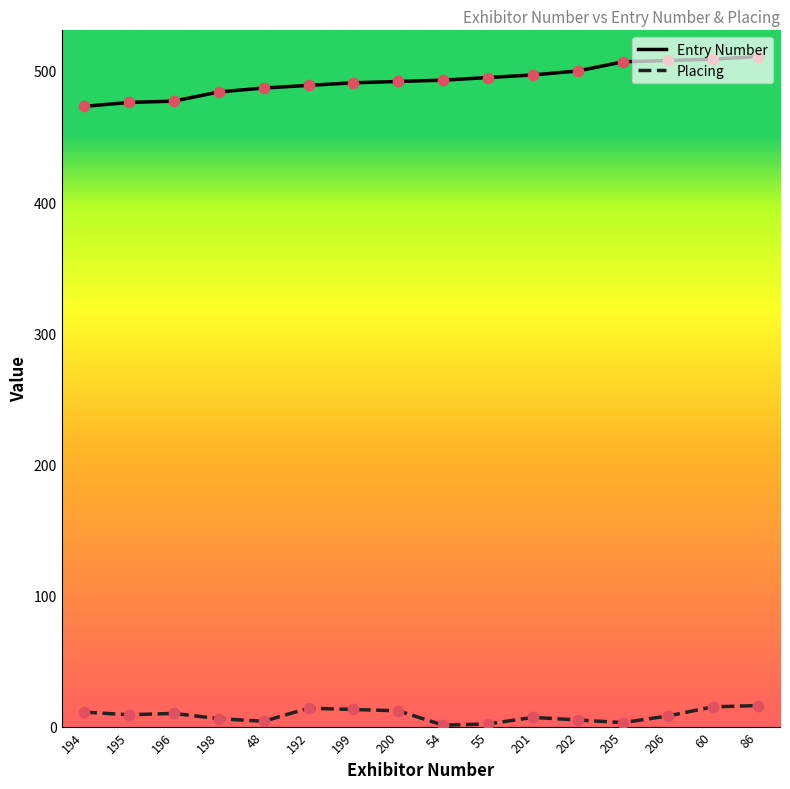

Is the value of Placing at 86 greater than the value of Entry Number at 199?

No